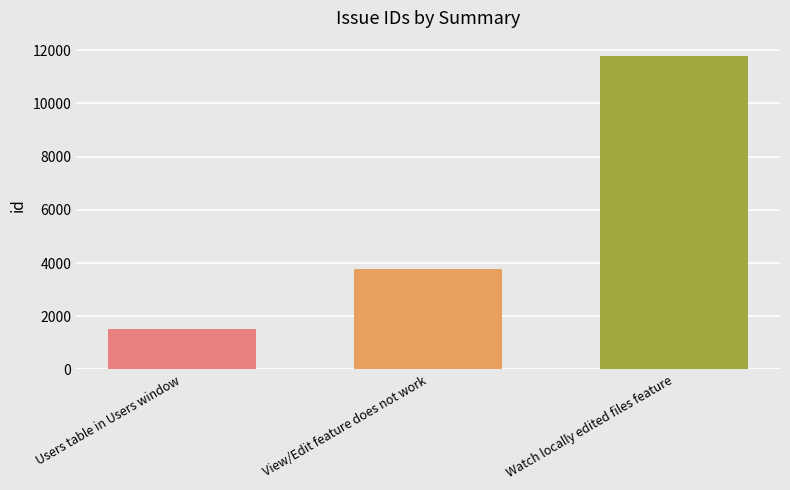

Are the bars grouped side by side (vs. stacked)?

No